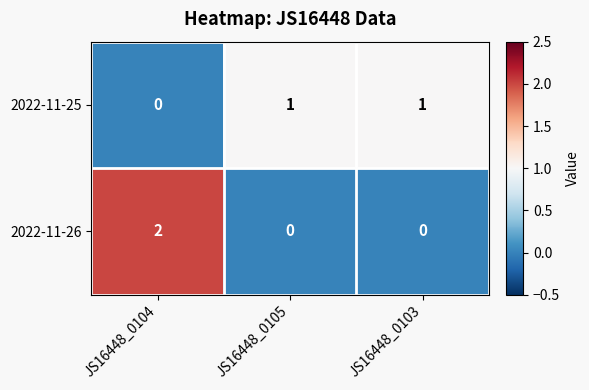

Which series has the largest range (max minus min)?

2022-11-26